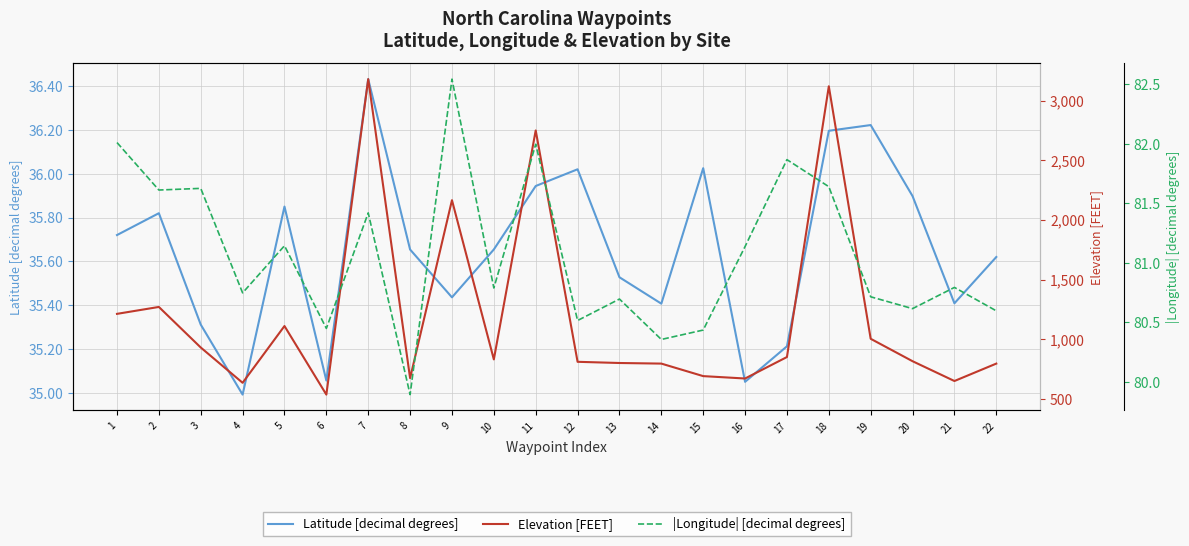

Reading right to left, transcribe all the data shown in this chart.

Latitude [decimal degrees]: 35.6	35.4	35.9	36.2	36.2	35.2	35.1	36.0	35.4	35.5	36.0	35.9	35.7	35.4	35.7	36.4	35.1	35.9	35.0	35.3	35.8	35.7
Elevation [FEET]: 795.0	649.0	815.0	1003.0	3120.0	850.0	670.0	690.0	795.0	800.0	810.0	2750.0	830.0	2165.0	673.0	3180.0	535.0	1110.0	634.0	930.0	1270.0	1212.0
|Longitude| [decimal degrees]: 80.6	80.8	80.6	80.7	81.6	81.9	81.1	80.4	80.4	80.7	80.5	82.0	80.8	82.5	79.9	81.4	80.5	81.1	80.7	81.6	81.6	82.0